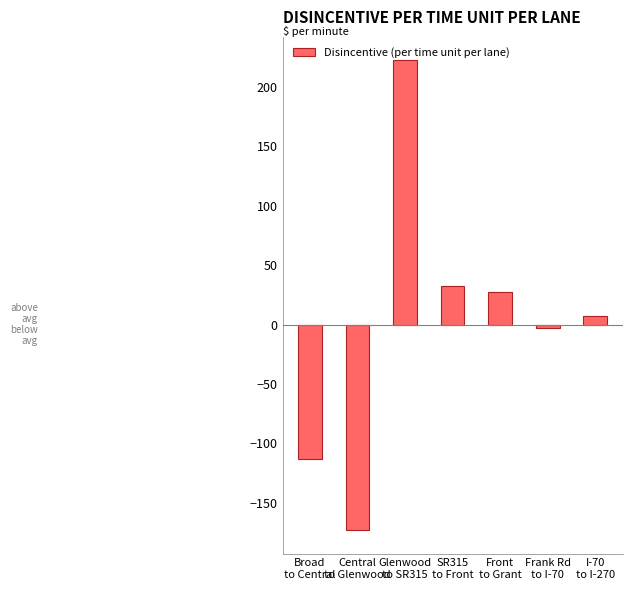

How many bars are there in total?

7